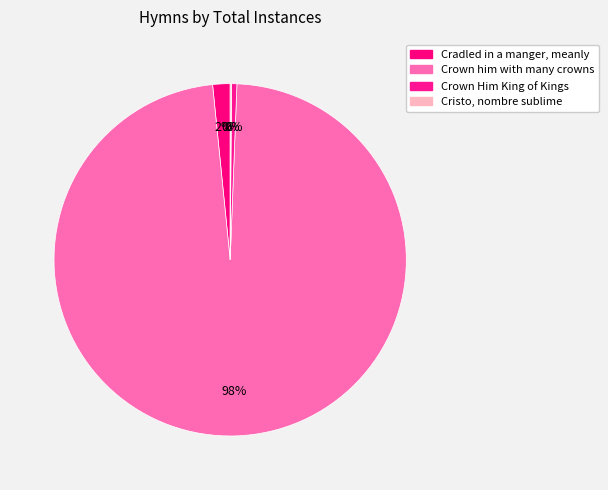

What is the change in value from Cradled in a manger, meanly to Crown Him King of Kings?

-9